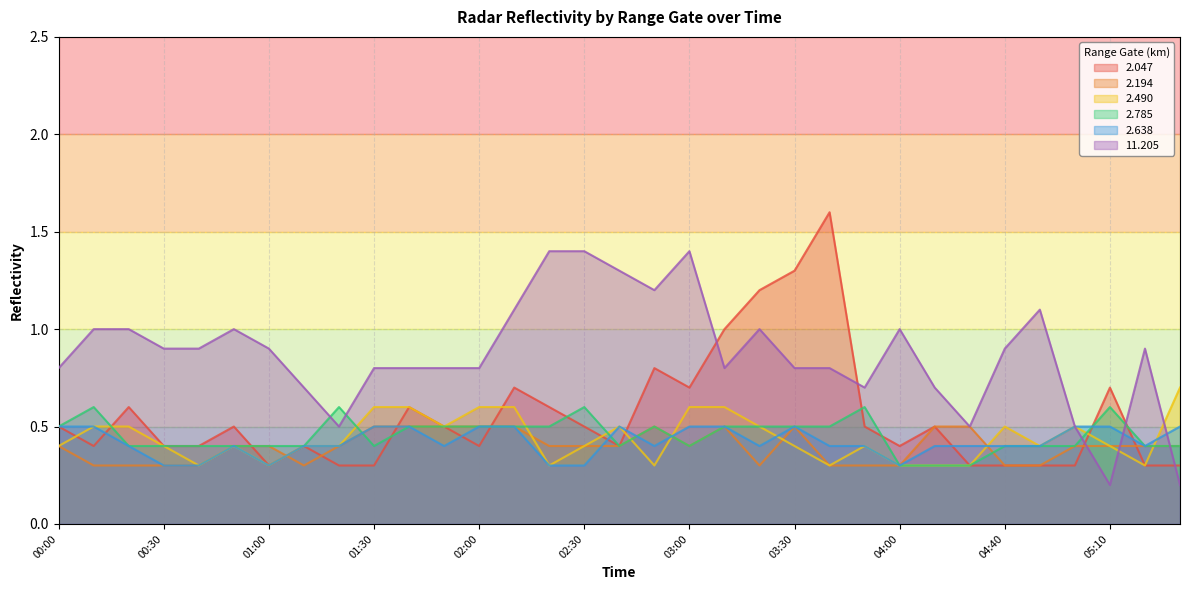

Where do 2.047 and 2.638 first cross each other?

00:10 and 00:20